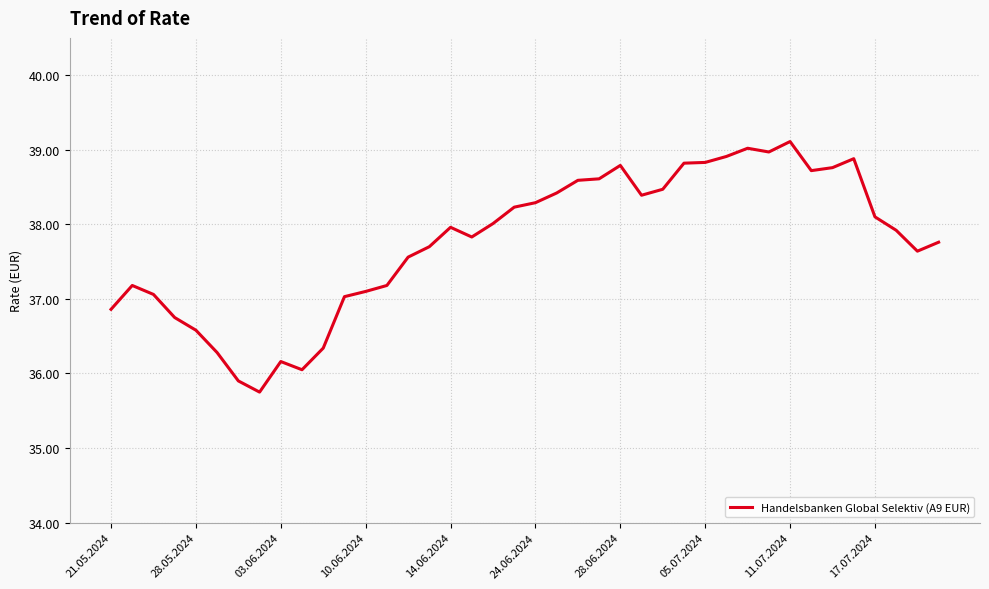

What is the minimum value shown in the chart?

35.8